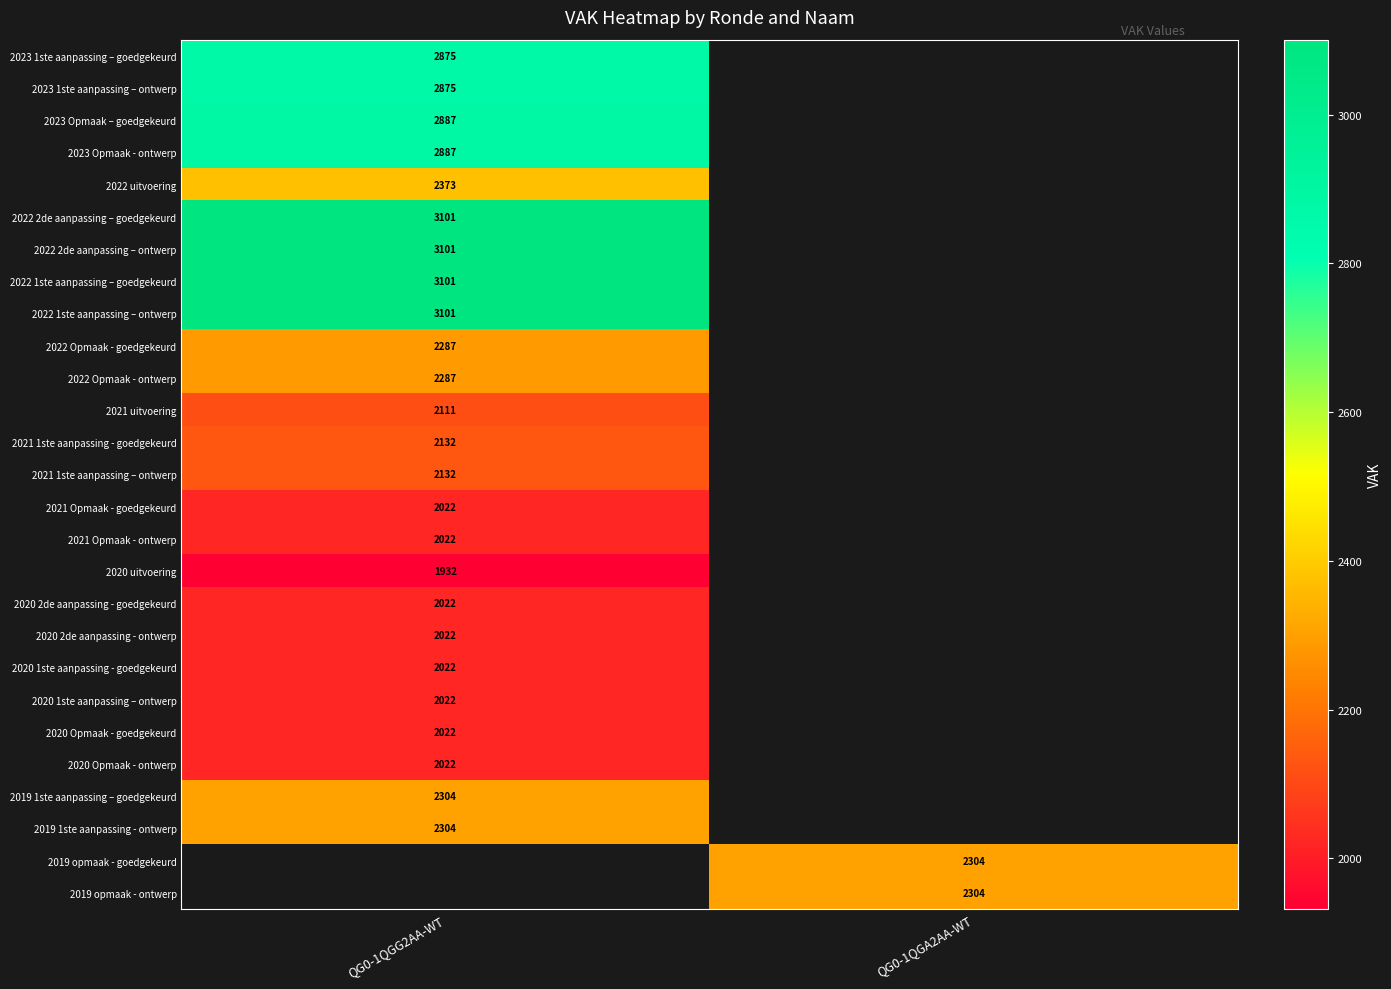

What is the spread (max minus min) of values at QG0-1QGG2AA-WT?

1169.0